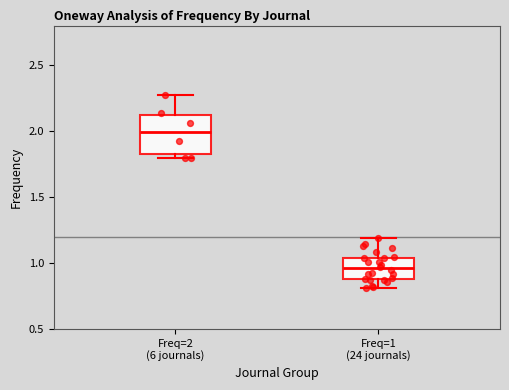

Reading left to right, transcribe this box plot: for each box, give where its median line is, the range the box spans, and where its two whiskers end, as read against the y-axis. The values are not printed on the chart, so give them approximately, as read against the axis.

Freq=2 (6 journals): median 2.00, box 1.85 to 2.10, whiskers 1.80 to 2.25
Freq=1 (24 journals): median 0.95, box 0.90 to 1.05, whiskers 0.80 to 1.20